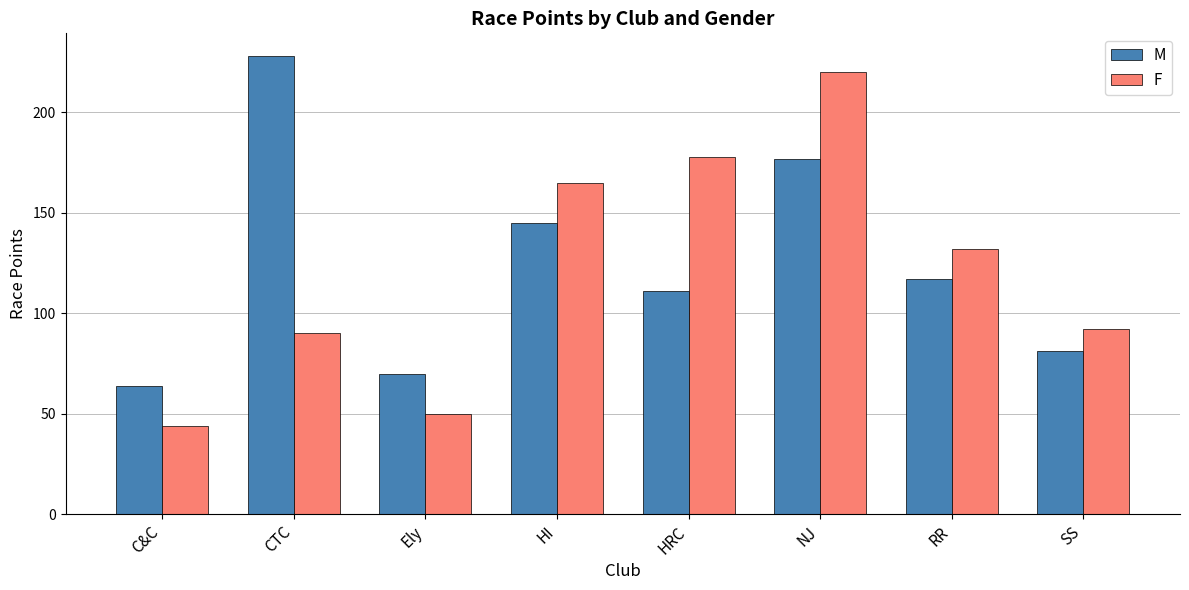

Is the value of M at Ely greater than the value of F at HRC?

No